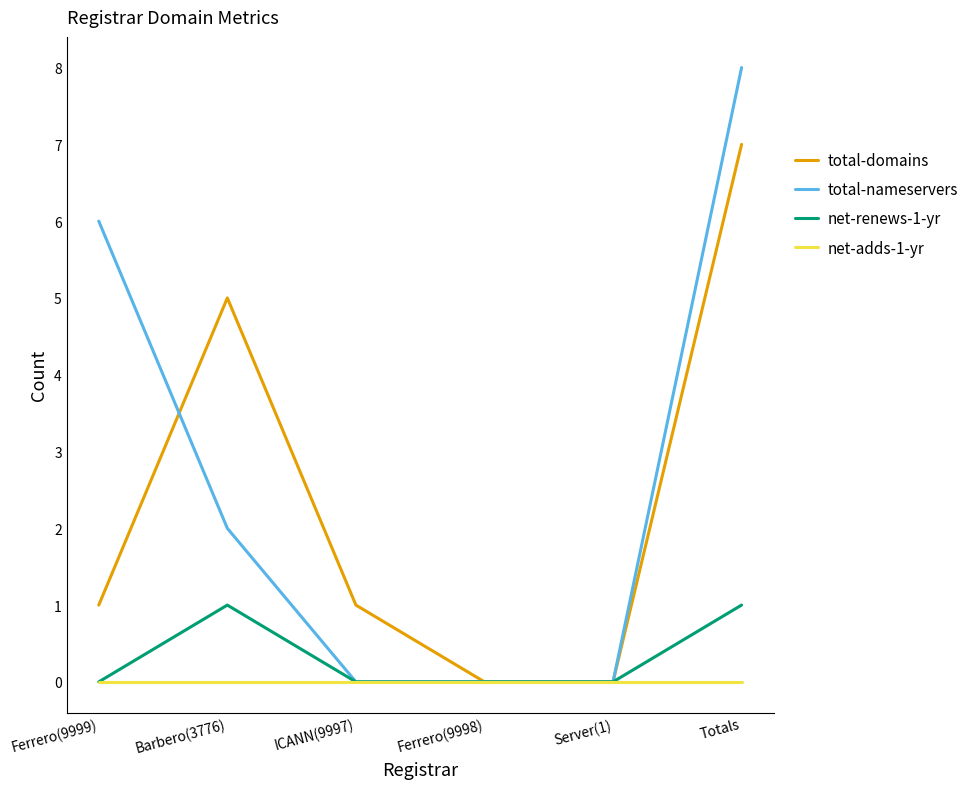

What position from the left is Totals?

6